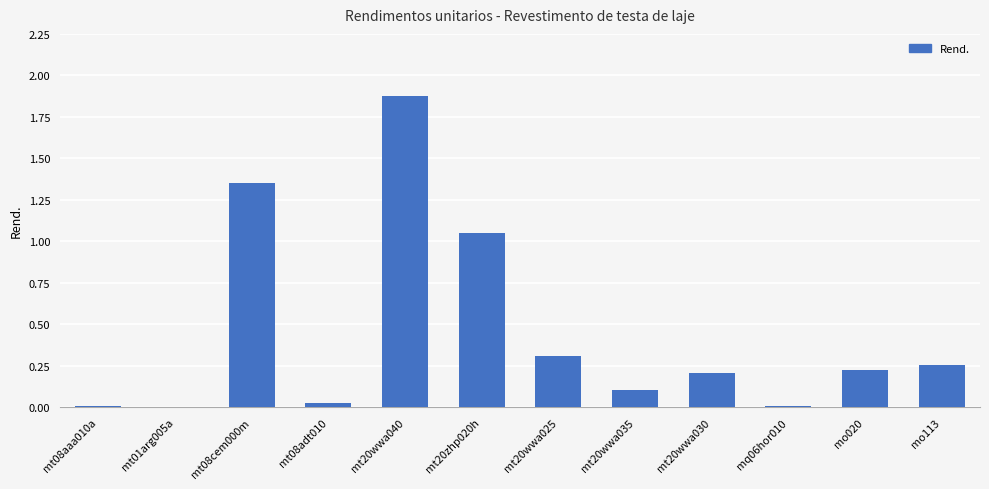

How many data points does each series have?

12